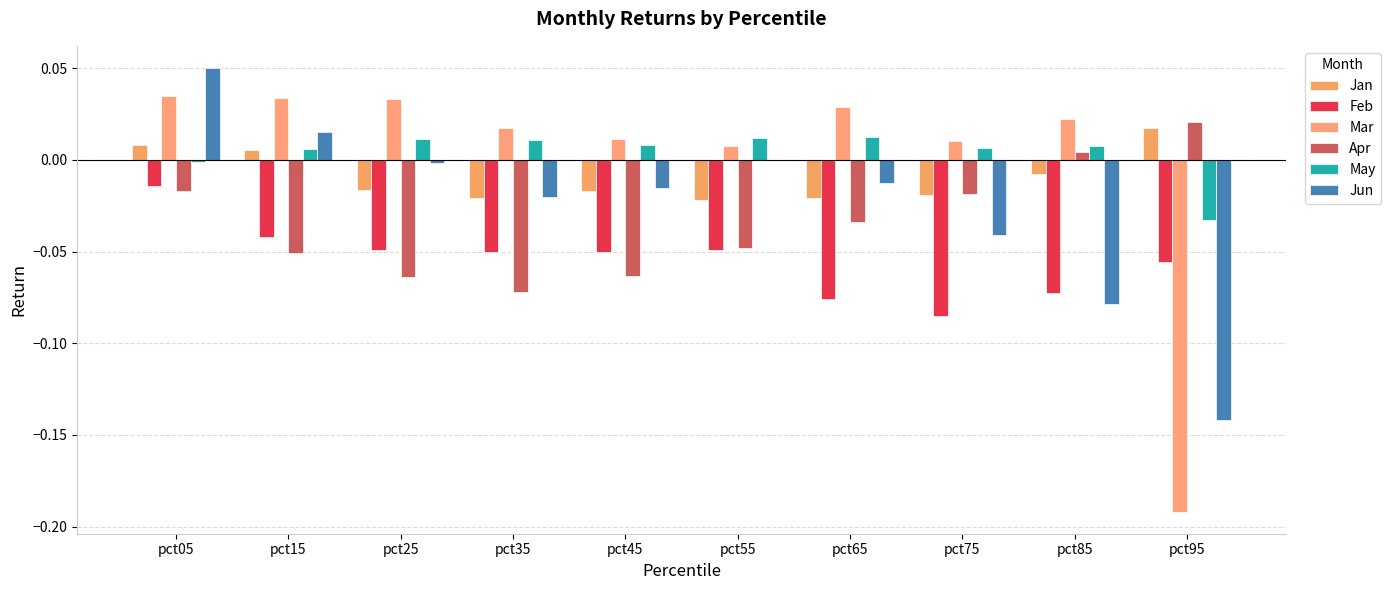

Are the bars grouped side by side (vs. stacked)?

Yes